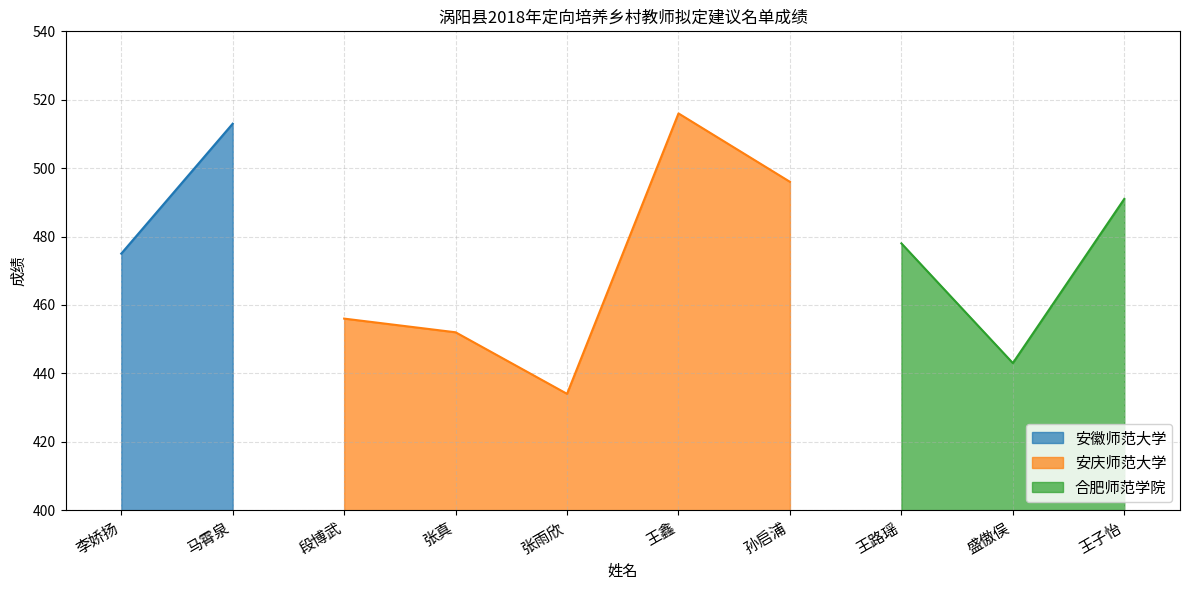

The value at 马霄泉 is 513. True or false?

True